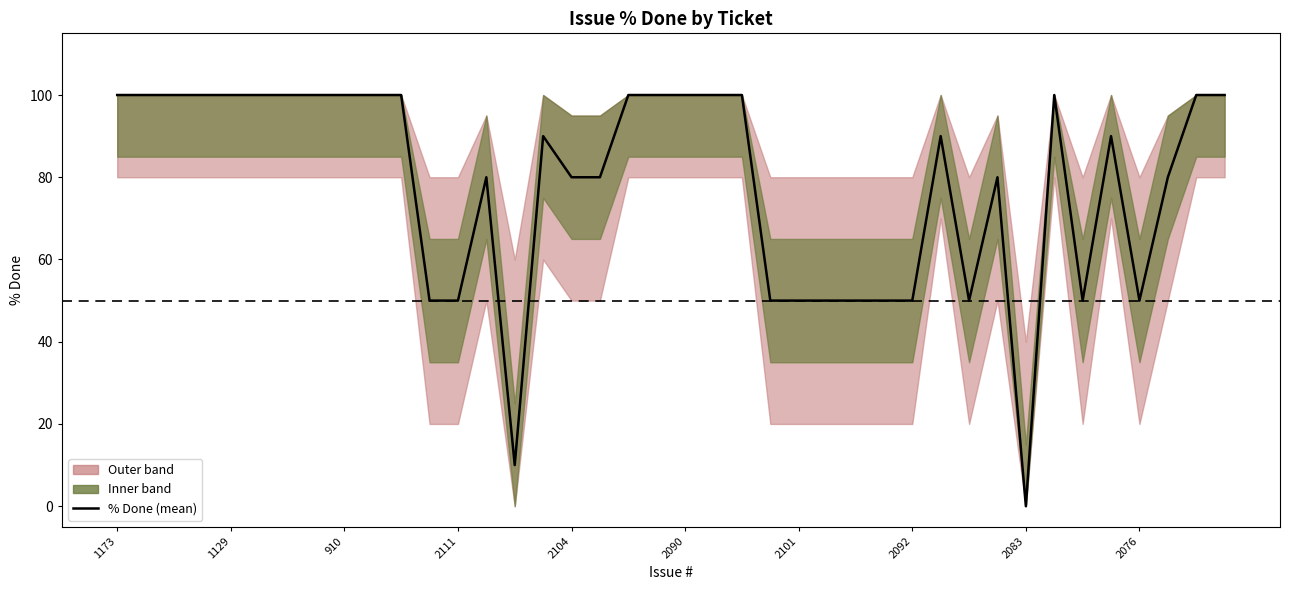

What is the sum of the values at 24 and 2111?

150